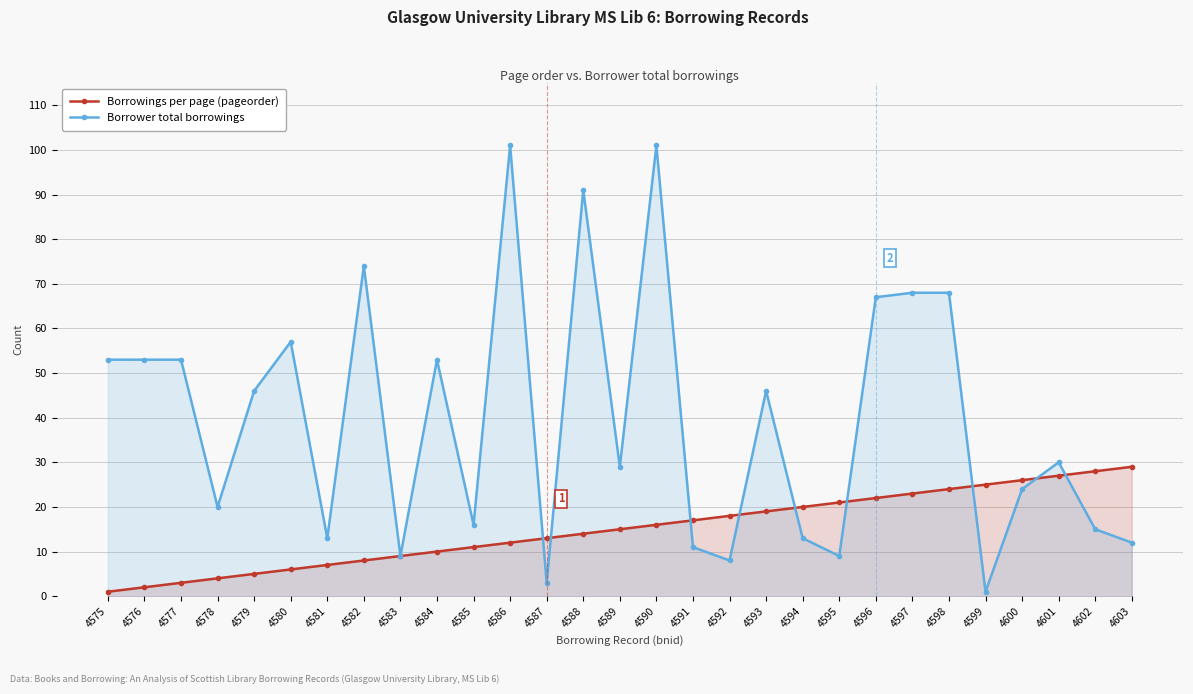

Rank the categories by Borrowings per page (pageorder) value from lowest to highest.

4575, 4576, 4577, 4578, 4579, 4580, 4581, 4582, 4583, 4584, 4585, 4586, 4587, 4588, 4589, 4590, 4591, 4592, 4593, 4594, 4595, 4596, 4597, 4598, 4599, 4600, 4601, 4602, 4603